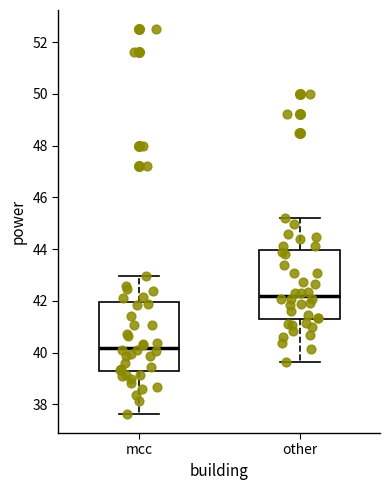

Reading left to right, read every box against the y-axis: the position of its median line, the range the box covers, and the ends of its whiskers. The values are not printed on the chart, so give them approximately, as read against the axis.

mcc: median 40.2, box 39.2 to 42.0, whiskers 37.6 to 43.0
other: median 42.2, box 41.2 to 44.0, whiskers 39.6 to 45.2